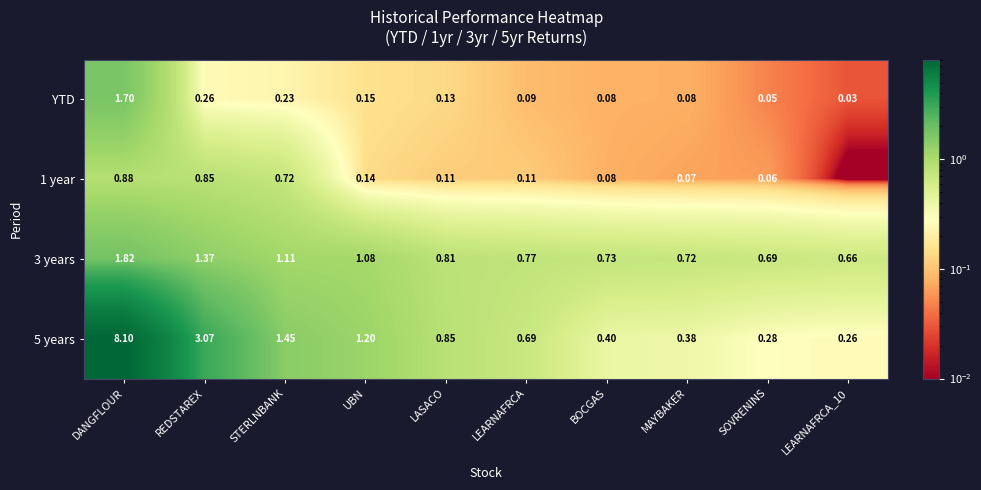

Is it true that YTD equals 2.9 at DANGFLOUR?

False